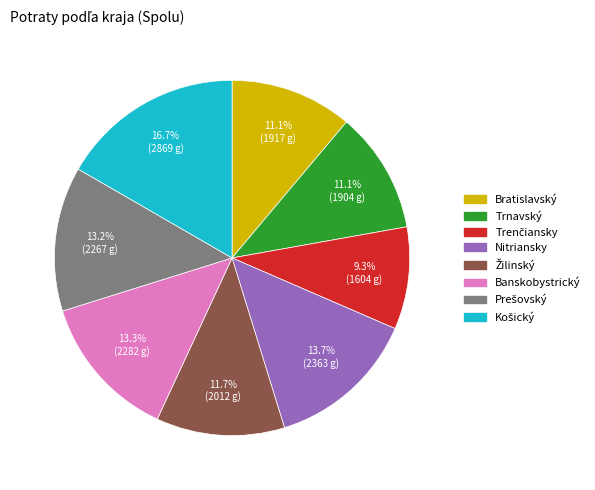

To the nearest percent, what percentage of the pie is Bratislavský?

11%